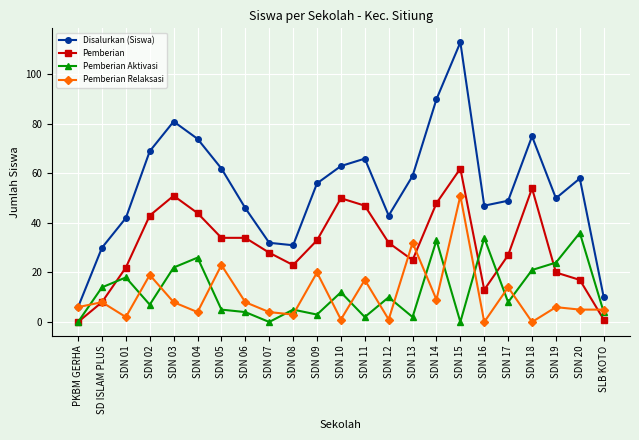

What is the label of the 9th point from the right?

SDN 13